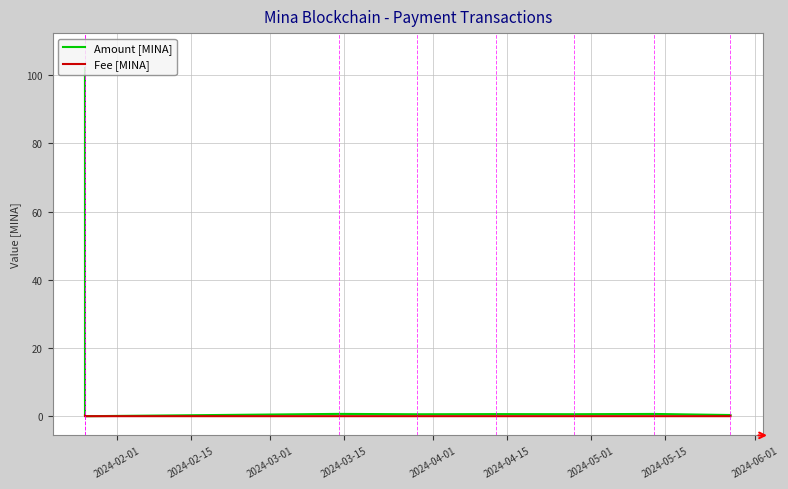

List the series in order of their overall mean, highest first.

Amount [MINA], Fee [MINA]